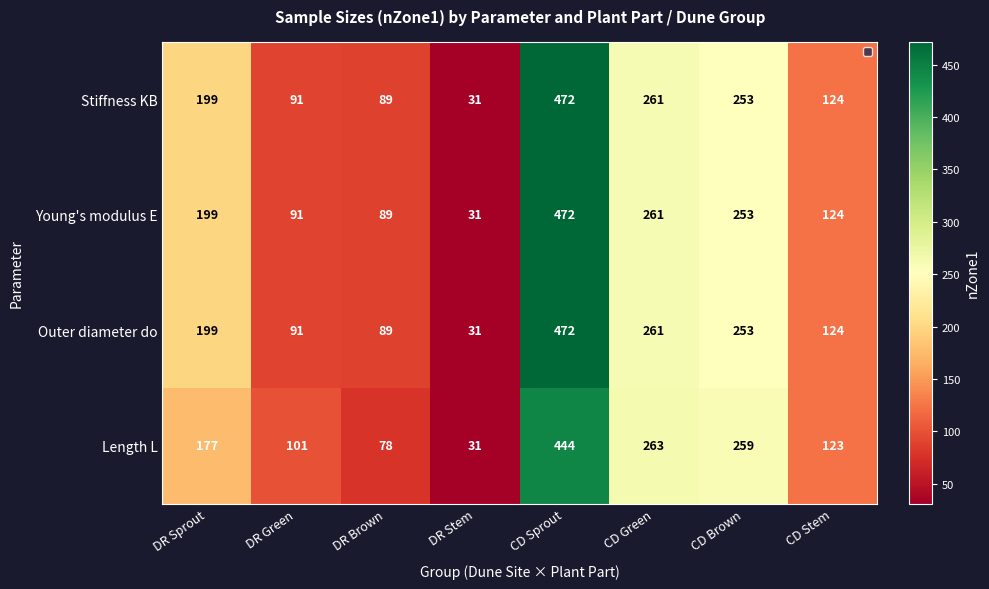

At which label does Stiffness KB reach its minimum?

DR Stem